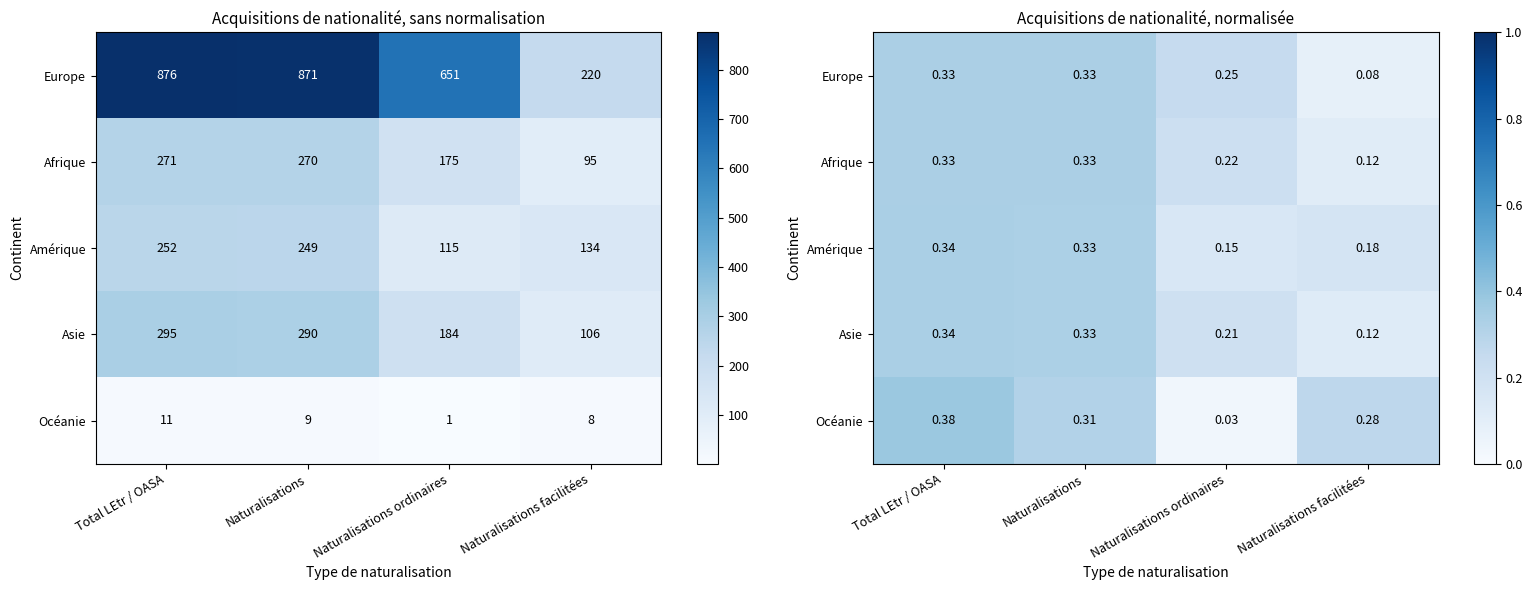

At how many categories does at least one series exceed 0?

4